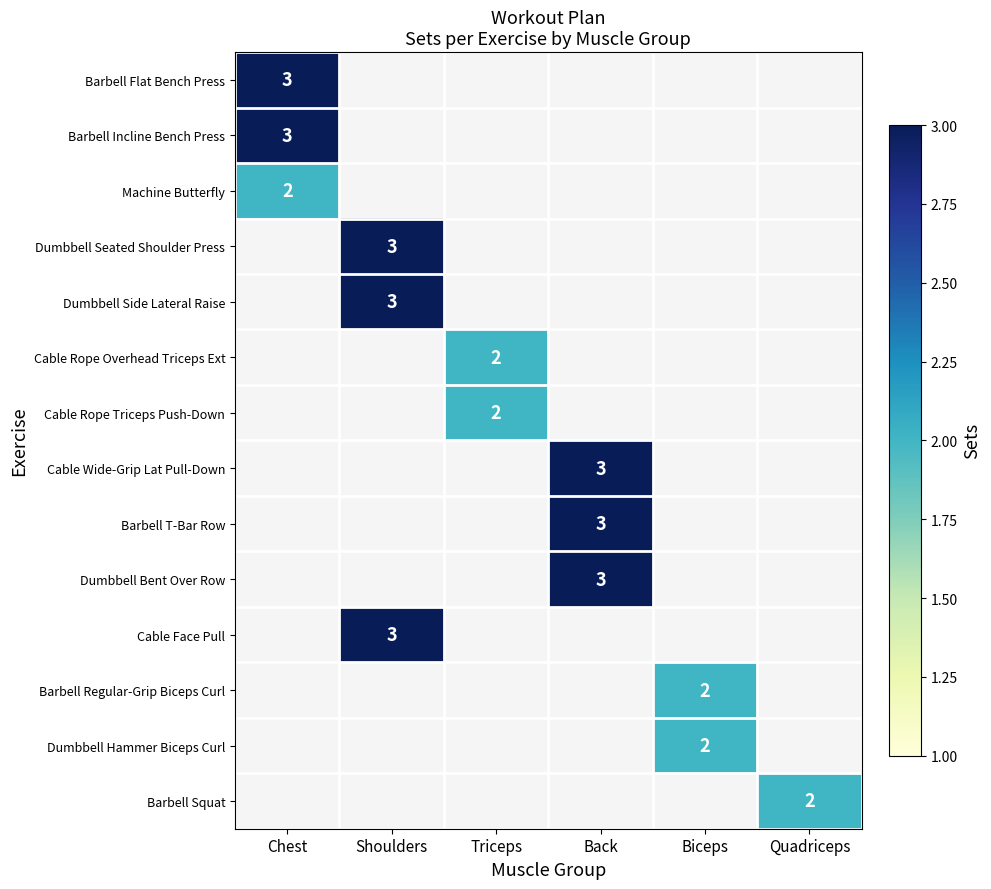

Is it true that Barbell Squat equals 1 at Quadriceps?

False